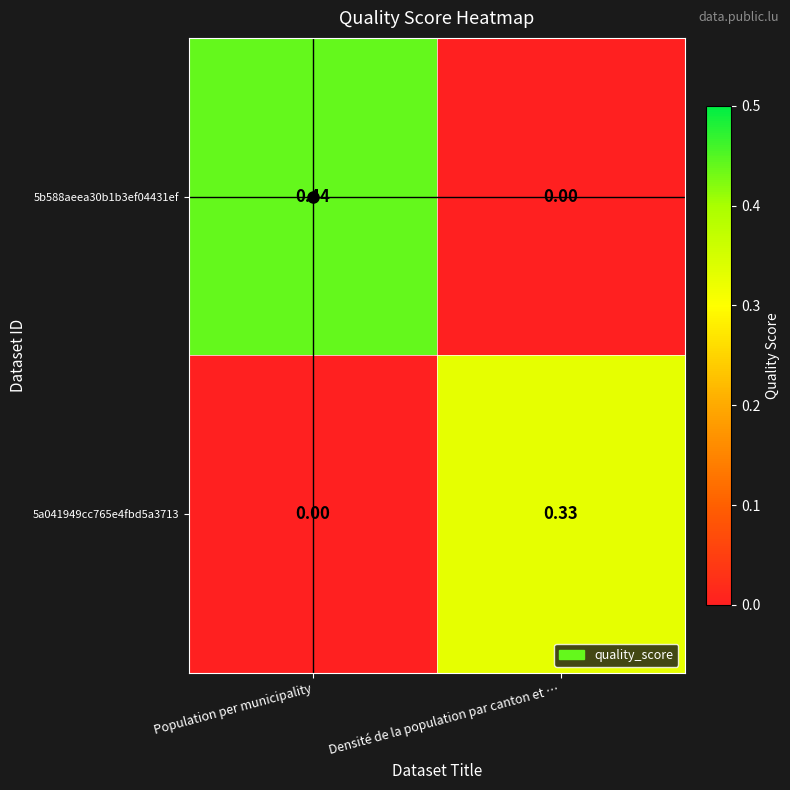

At which category is the sum across all series the highest?

Population per municipality